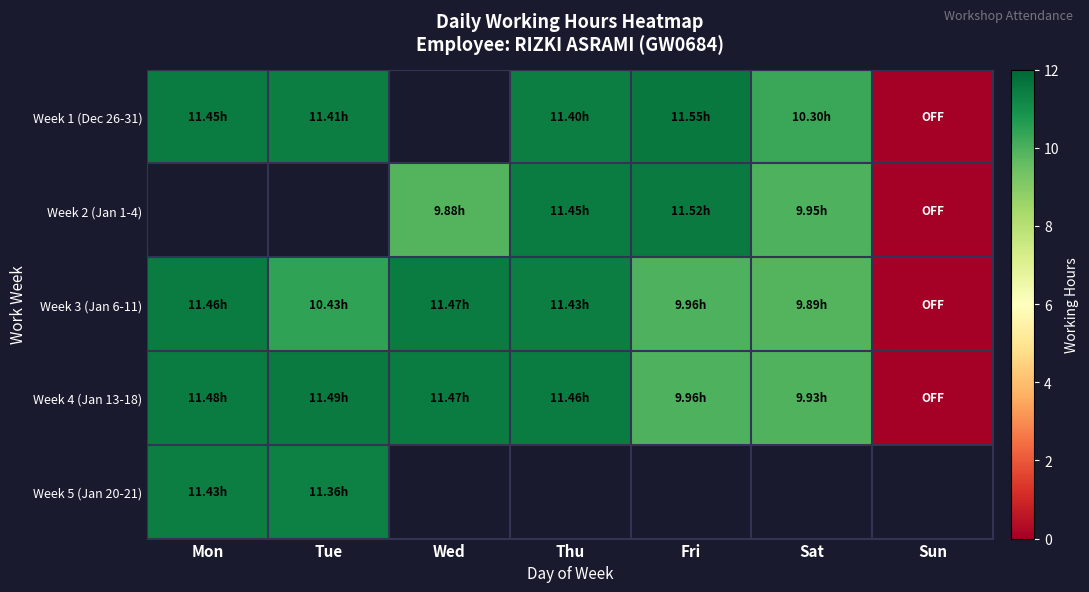

Which has a higher value, Mon or Thu?

Mon